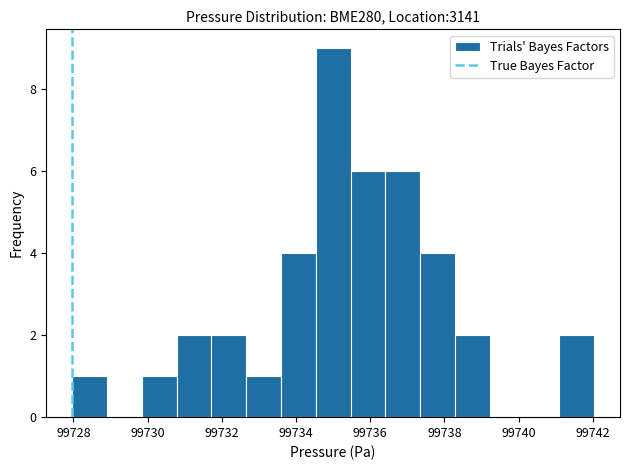

Reading left to right, list every bar in this chart as the range it spans on the x-axis followed by its height. Neither the bar edges nor the heights are printed on the chart, so give them approximately, as read against the axes.

99728.0 to 99729.0: 1
99729.0 to 99729.8: 0
99729.8 to 99730.8: 1
99730.8 to 99731.8: 2
99731.8 to 99732.6: 2
99732.6 to 99733.6: 1
99733.6 to 99734.6: 4
99734.6 to 99735.4: 9
99735.4 to 99736.4: 6
99736.4 to 99737.4: 6
99737.4 to 99738.2: 4
99738.2 to 99739.2: 2
99739.2 to 99740.2: 0
99740.2 to 99741.0: 0
99741.0 to 99742.0: 2